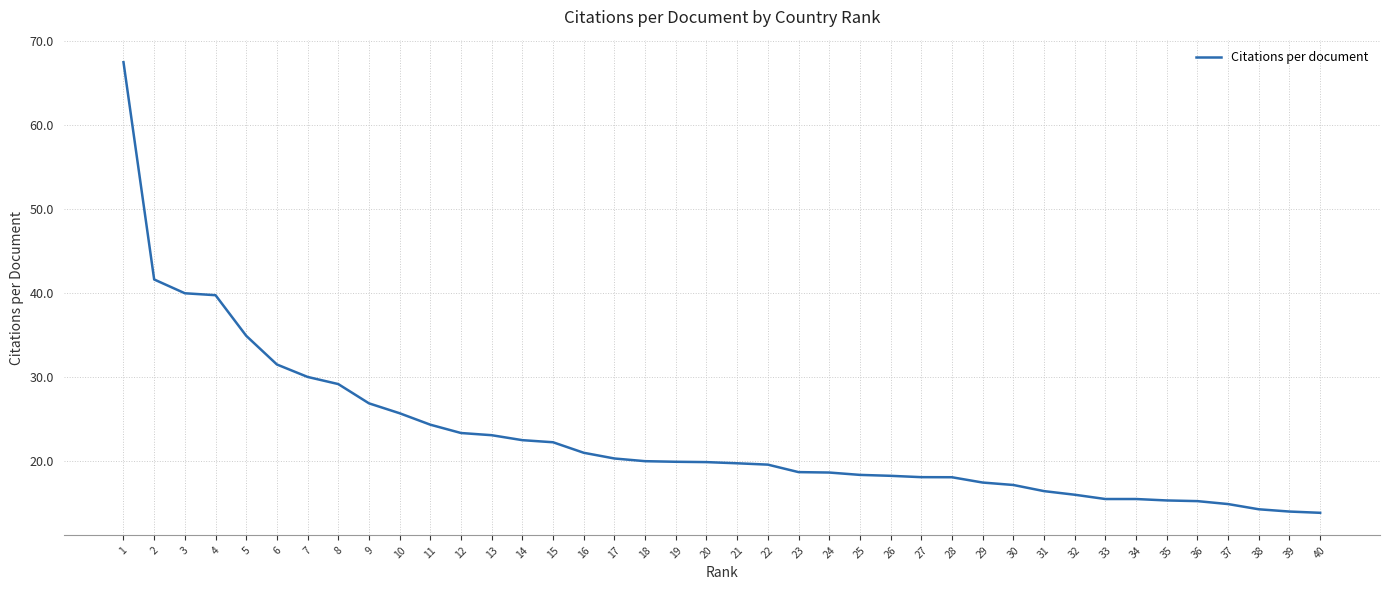

What is the difference between the values at 14 and 31?

6.1